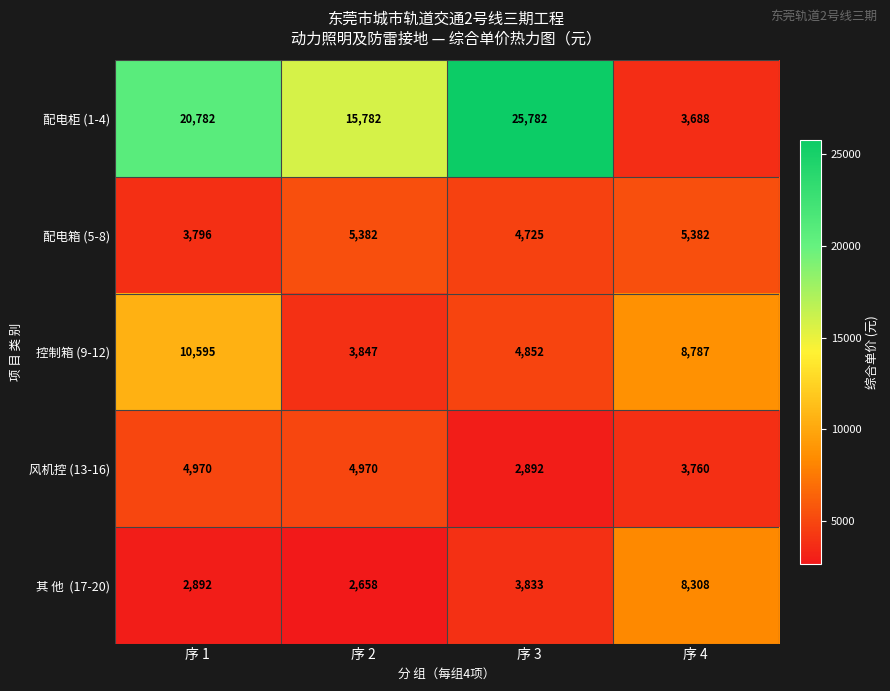

At which label is 配电柜 (1-4) closest to 14735?

序 2